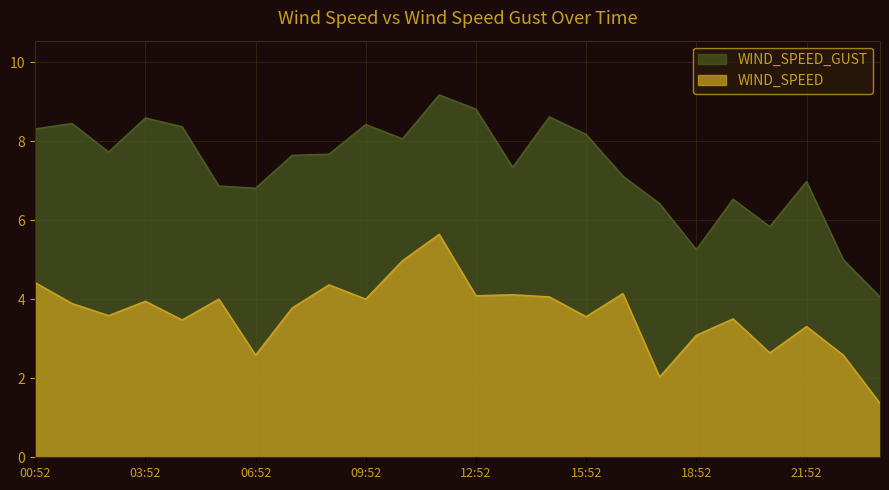

Rank the series at 12:52 from lowest to highest value.

WIND_SPEED, WIND_SPEED_GUST